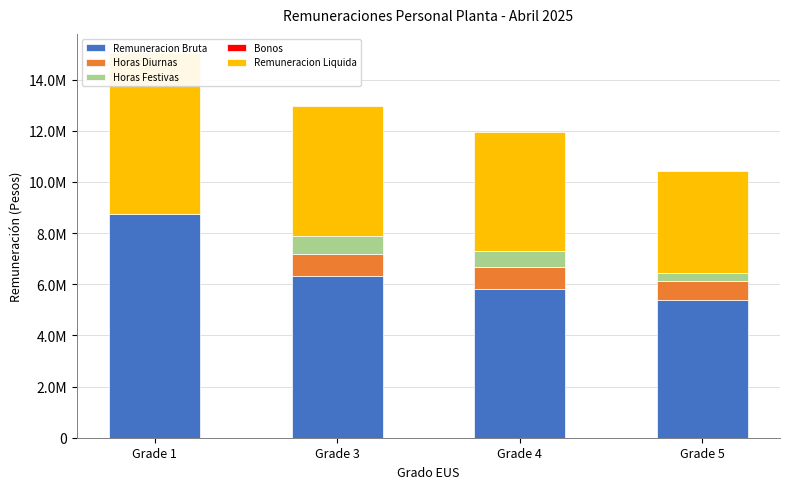

Reading left to right, what are all the values shown in this chart?

Remuneracion Bruta: Grade 1=8759999	Grade 3=6311701	Grade 4=5803667	Grade 5=5377771
Horas Diurnas: Grade 1=0	Grade 3=891240	Grade 4=858637	Grade 5=755893
Horas Festivas: Grade 1=0	Grade 3=668430	Grade 4=643978	Grade 5=317475
Bonos: Grade 1=0	Grade 3=0	Grade 4=0	Grade 5=0
Remuneracion Liquida: Grade 1=6278498	Grade 3=5108211	Grade 4=4654057	Grade 5=3973591